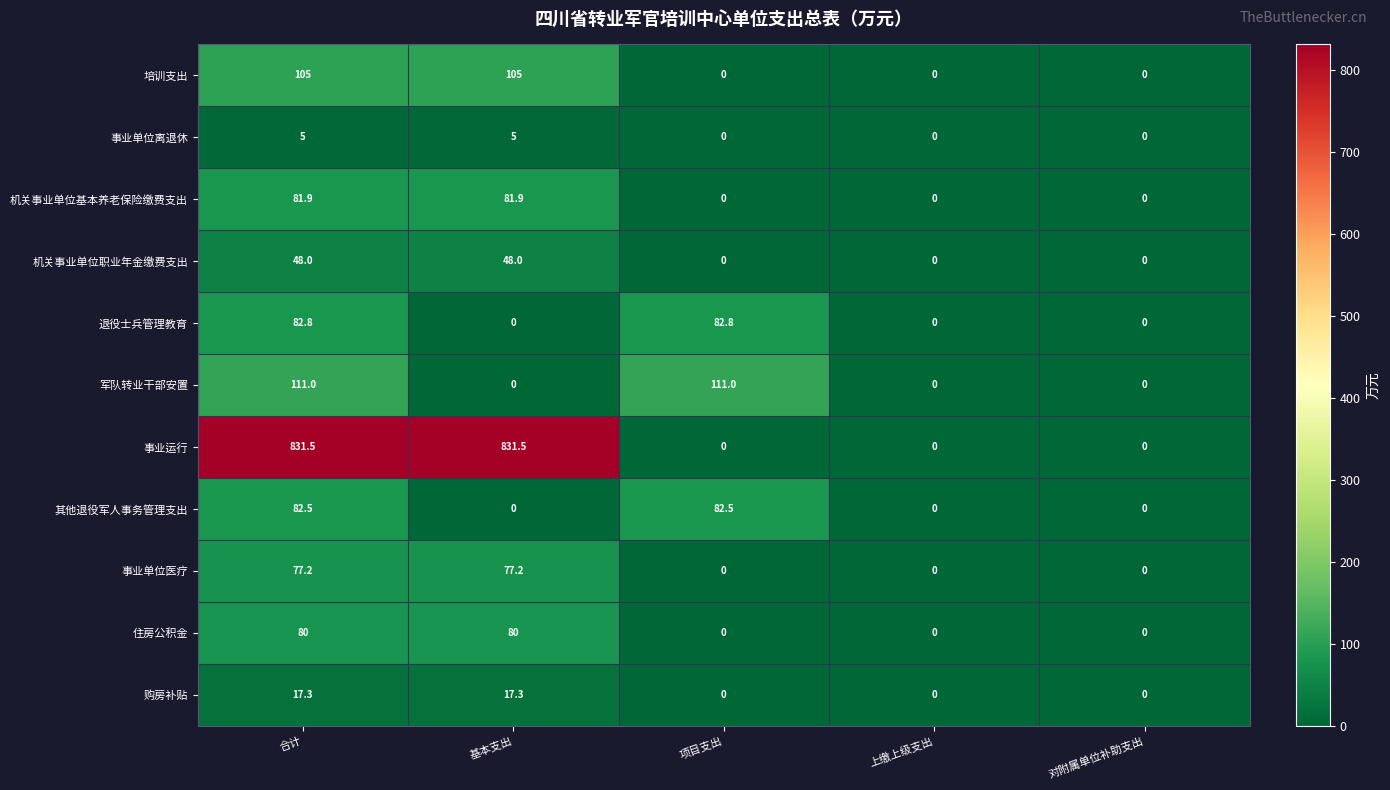

Which series has the widest spread of values?

事业运行